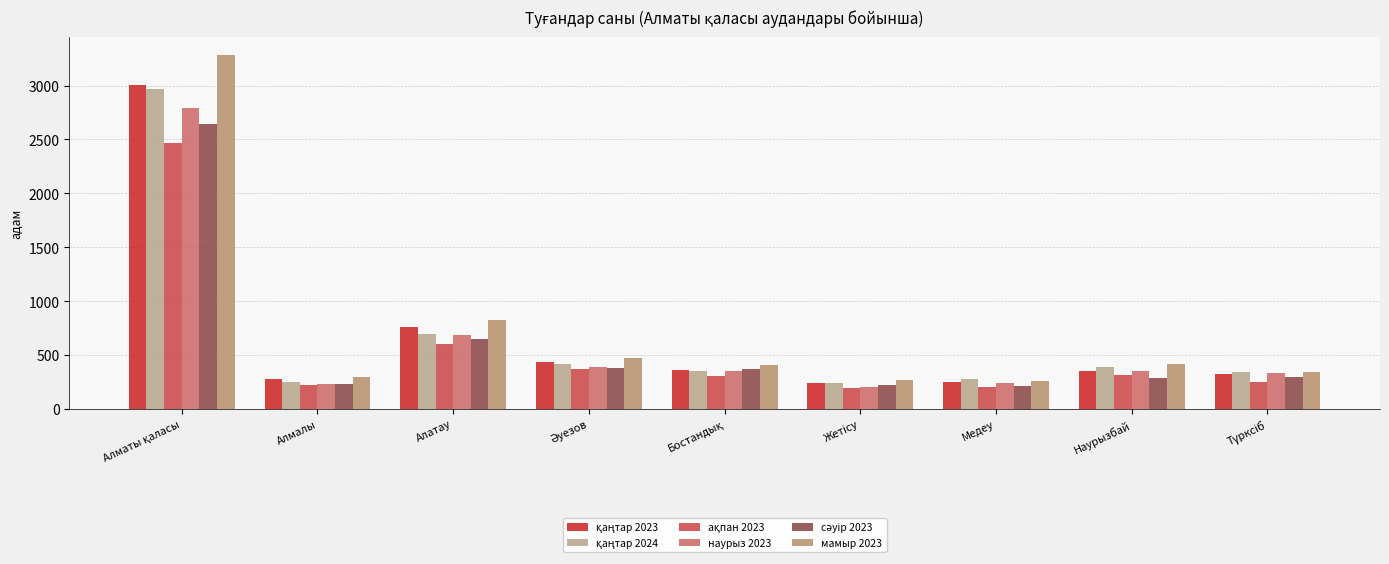

Are the bars grouped side by side (vs. stacked)?

Yes